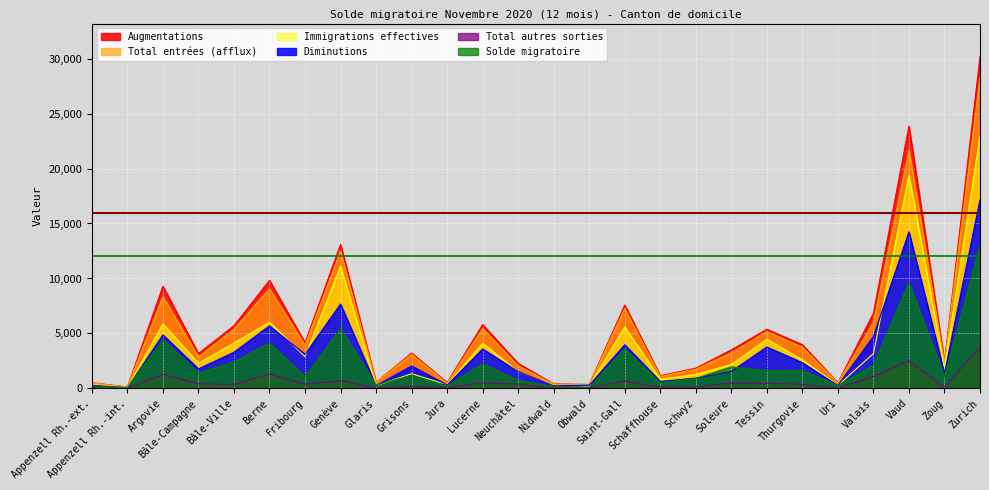

What is the value of the Augmentations point at the 14th from the left?

417